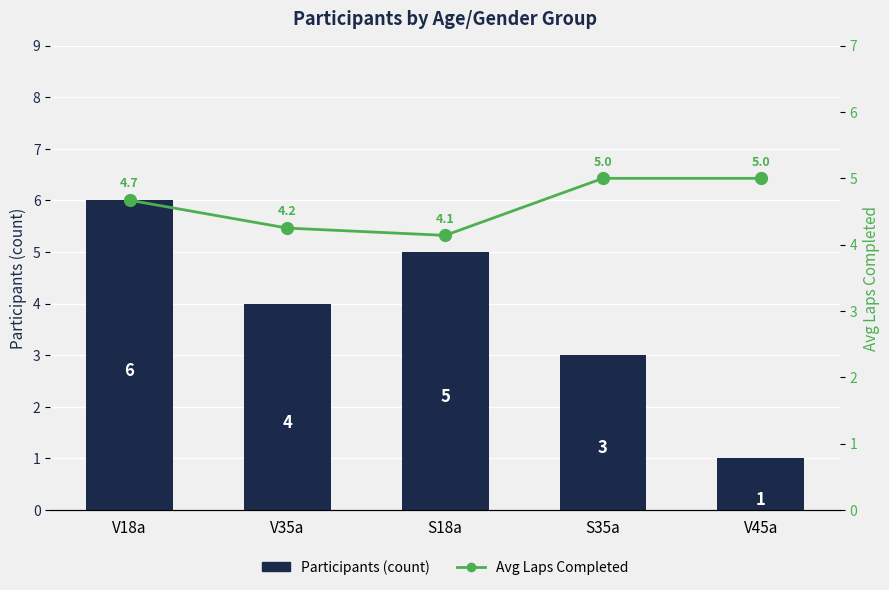

Does the chart contain stacked bars?

No